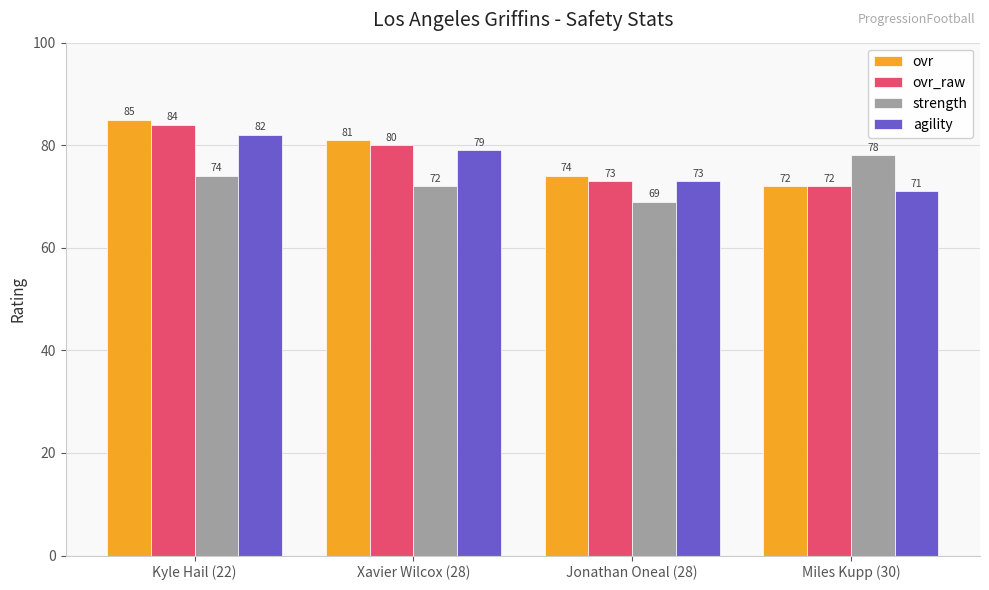

True or false: agility has a value of 16 at Miles Kupp (30).

False